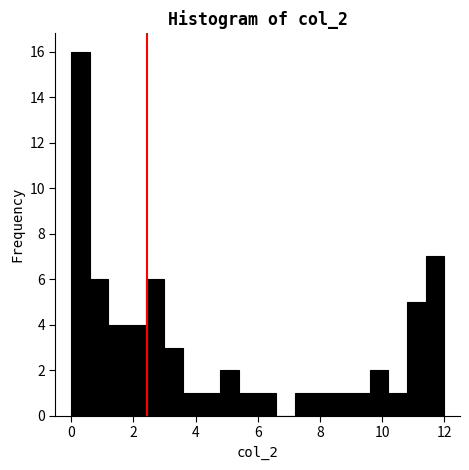

Read against the x-axis, roughly where is the centre of the tallest bar?

0.4